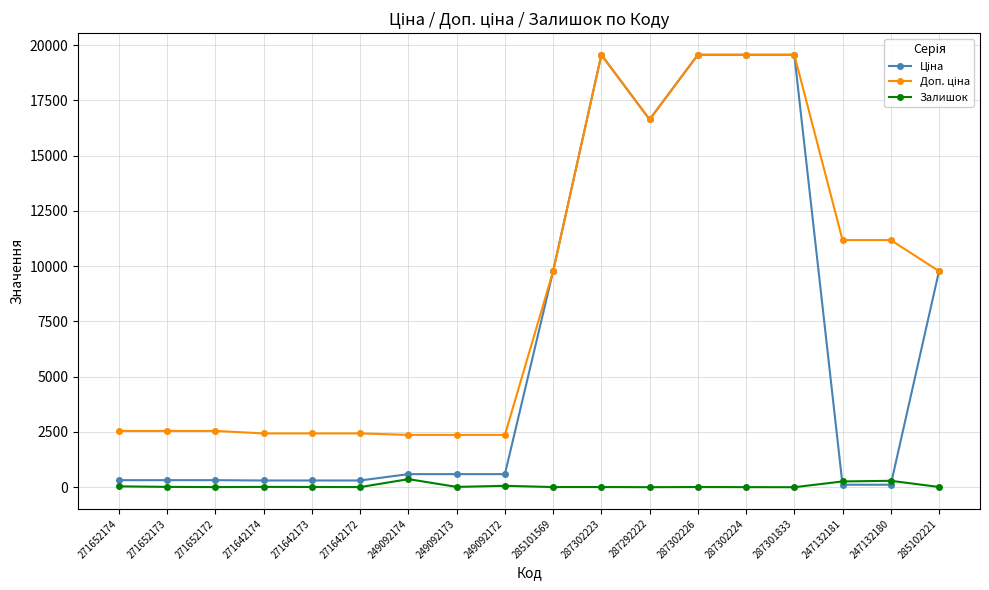

Is it true that Залишок equals 10.0 at 271642173?

True